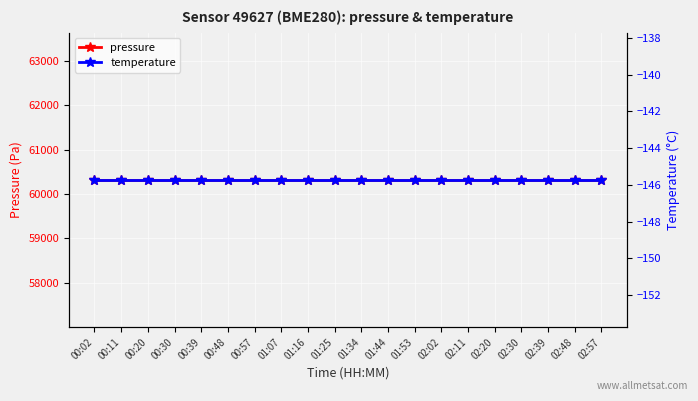

Rank the categories by temperature value from lowest to highest.

00:02, 00:11, 00:20, 00:30, 00:39, 00:48, 00:57, 01:07, 01:16, 01:25, 01:34, 01:44, 01:53, 02:02, 02:11, 02:20, 02:30, 02:39, 02:48, 02:57